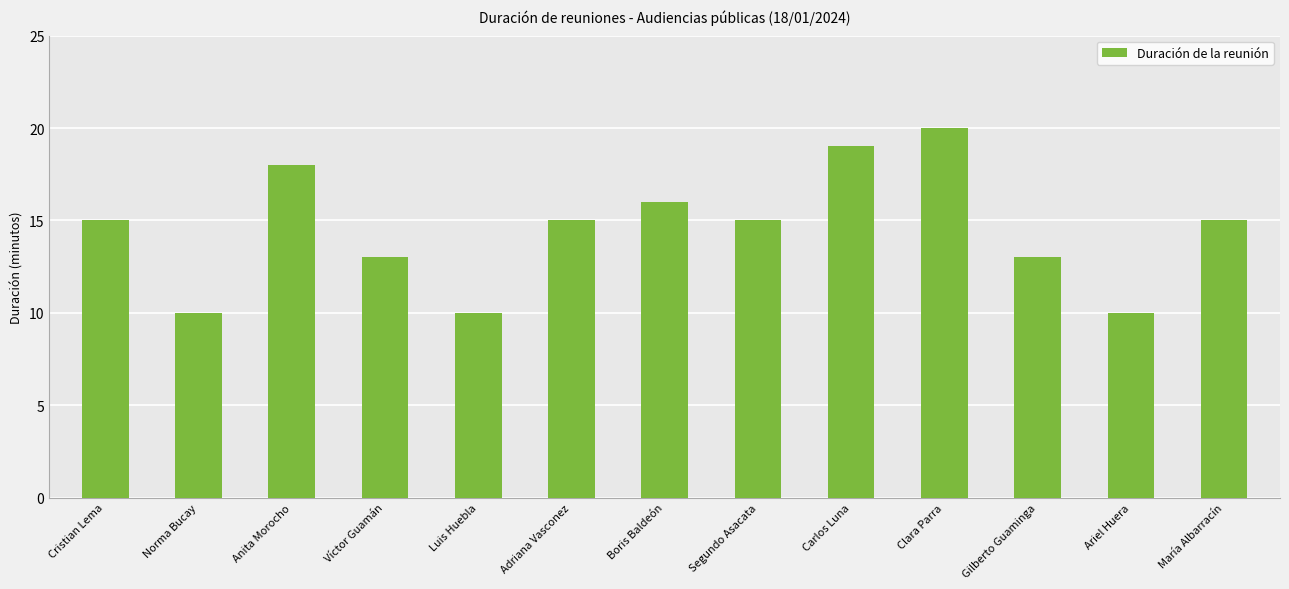

What is the greatest value displayed?

20